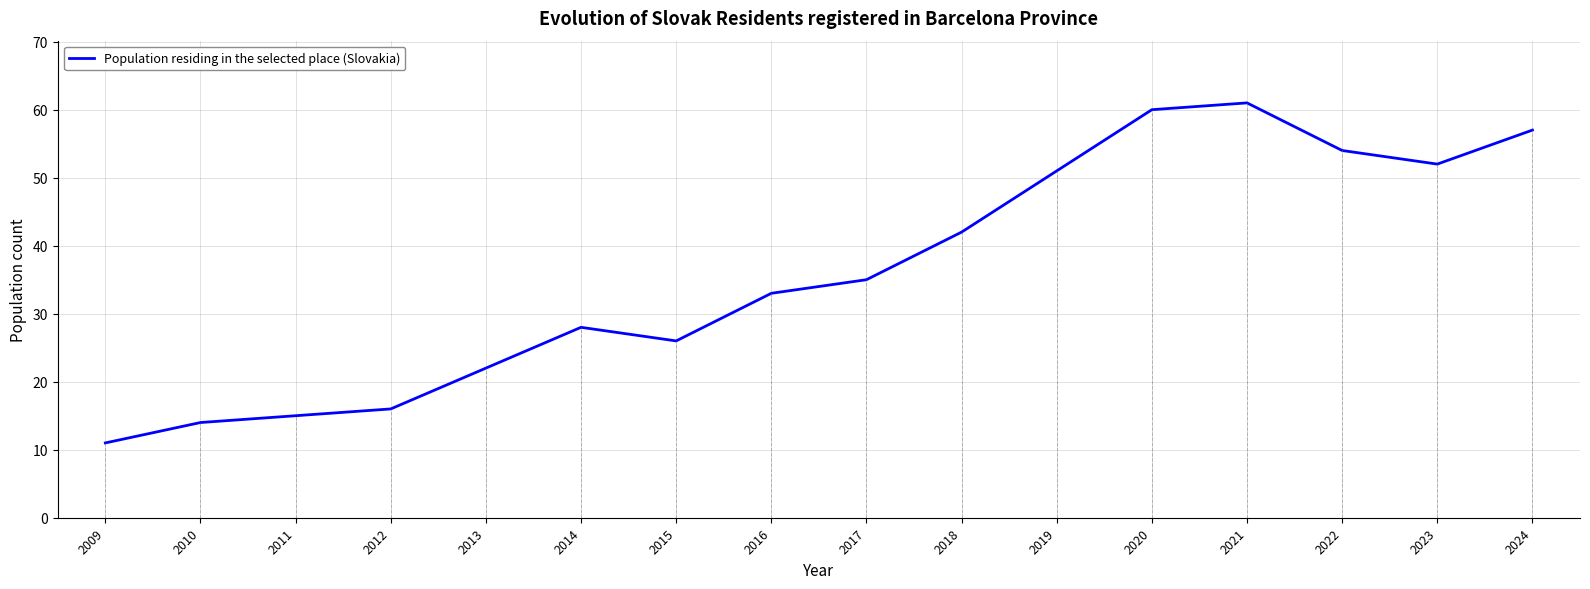

What is the greatest value displayed?

61